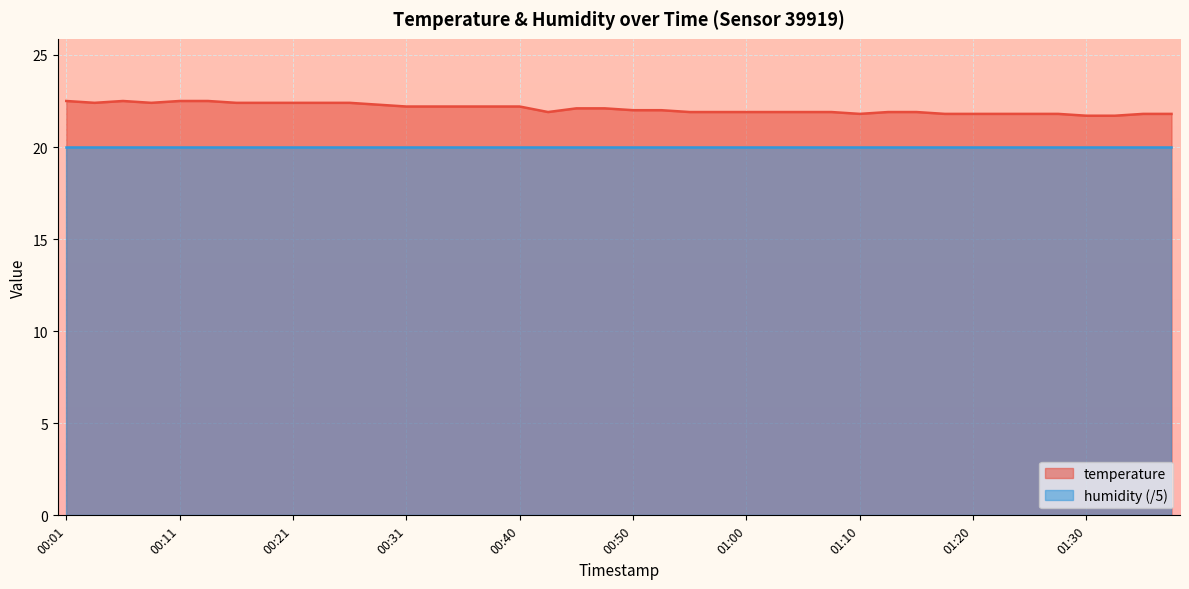

What is the difference between the second highest and minimum values?

0.8